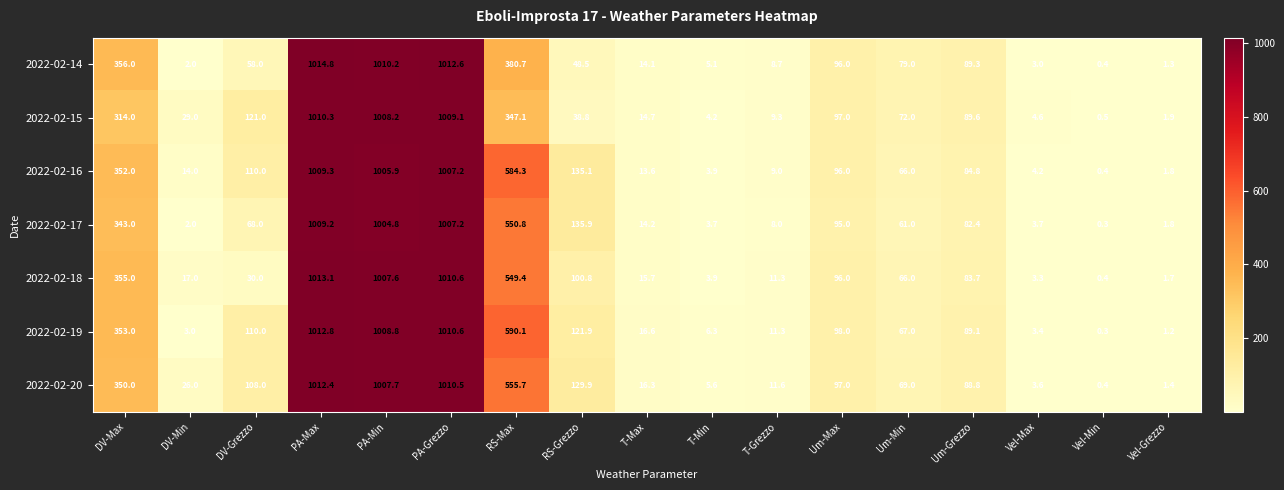

Where does the 2022-02-19 series first go above 89?

DV-Max